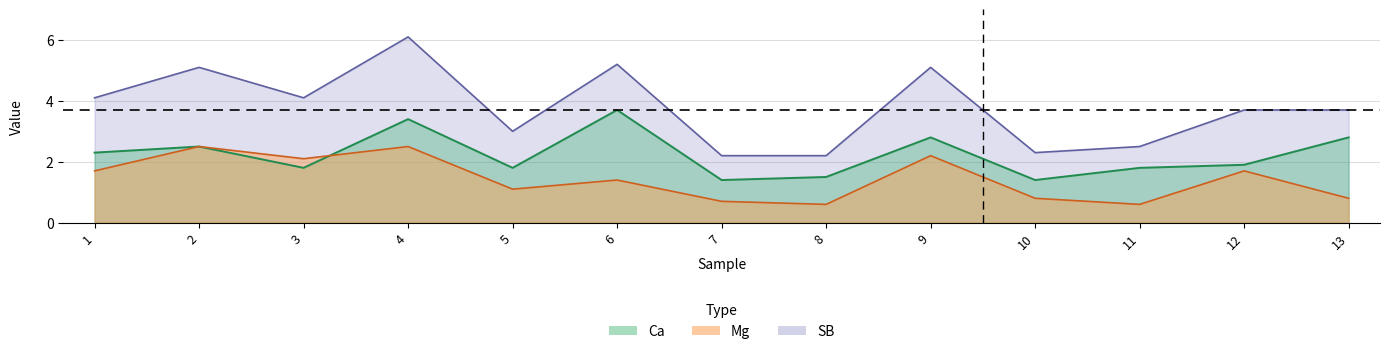

What is the total value across all series at 9?

10.1